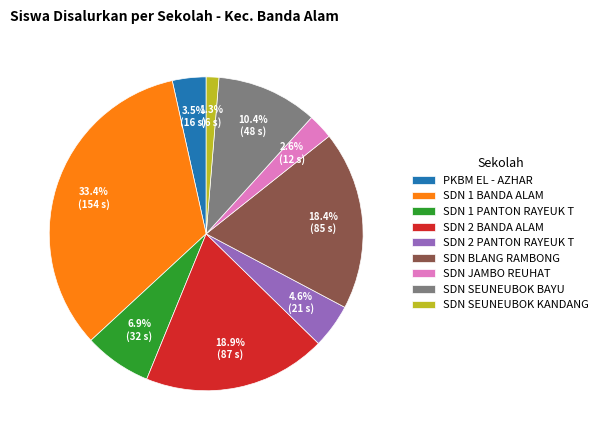

To the nearest percent, what is the difference between the SDN SEUNEUBOK KANDANG and SDN SEUNEUBOK BAYU slice percentages?

9%